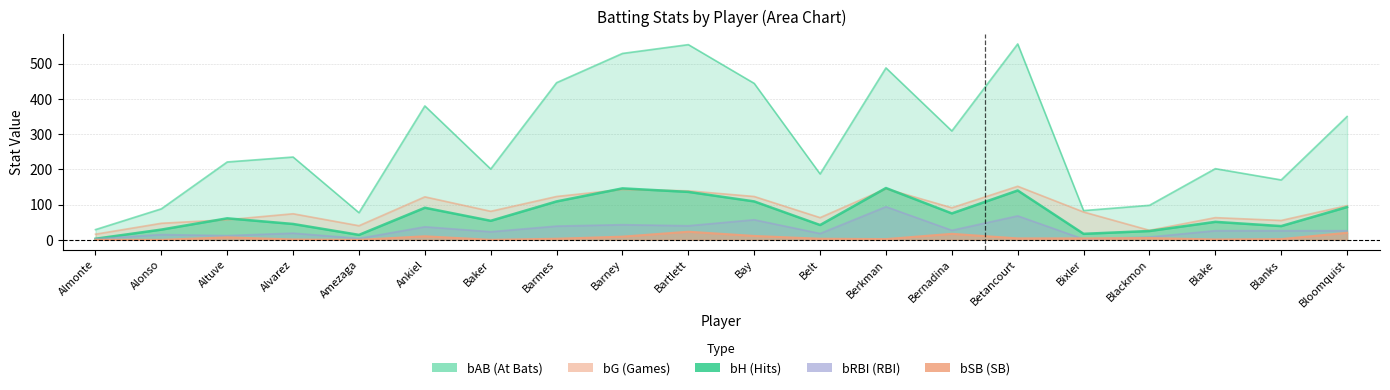

Where is the first local minimum for bH?

Amezaga